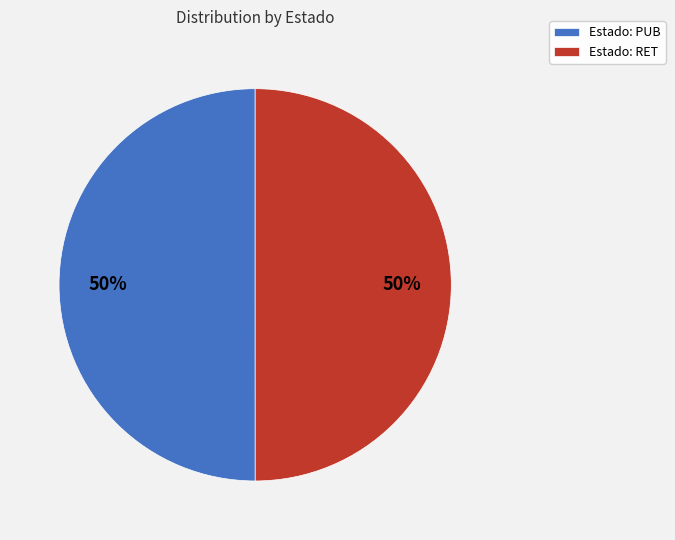

Is it true that Estado: PUB is 50% of the pie?

True